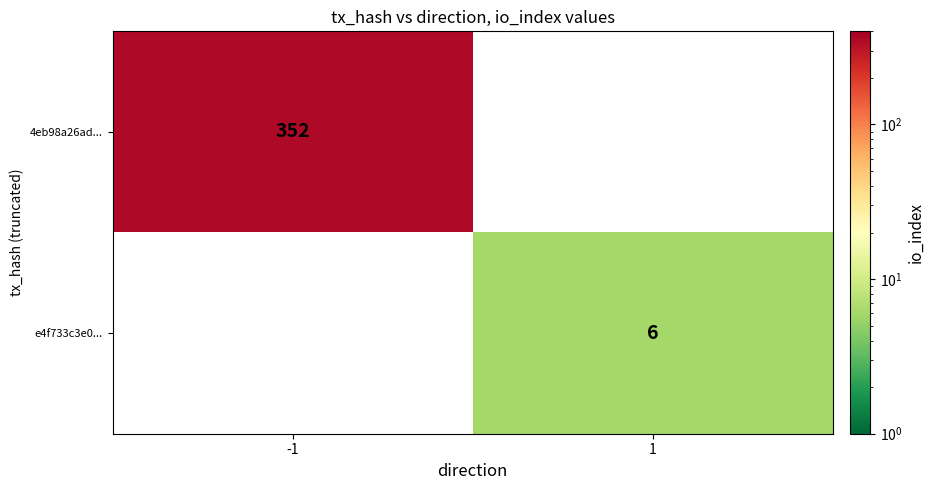

The value of e4f733c3e0... at 1 is 9.9. True or false?

False